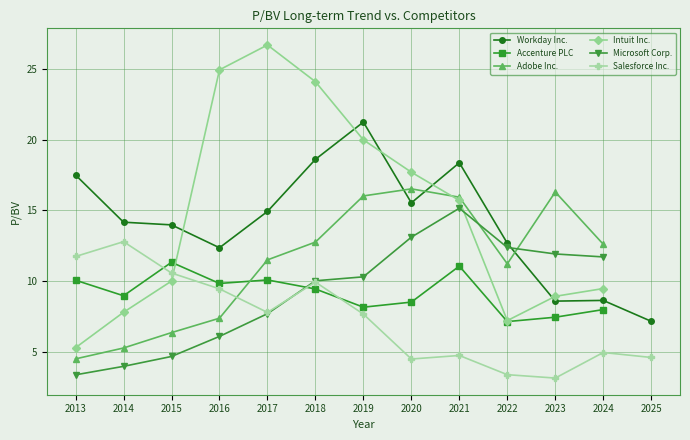

True or false: Workday Inc. and Adobe Inc. intersect in this chart.

True